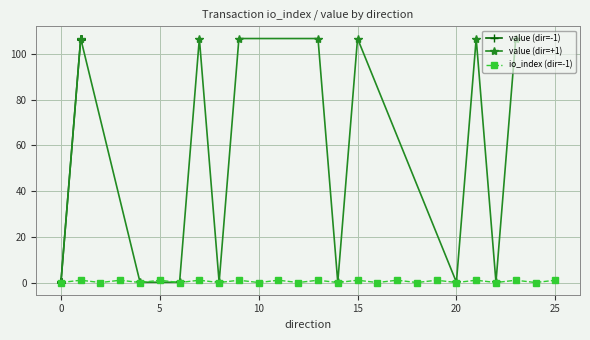

How many interior local valleys does the value series have?

16